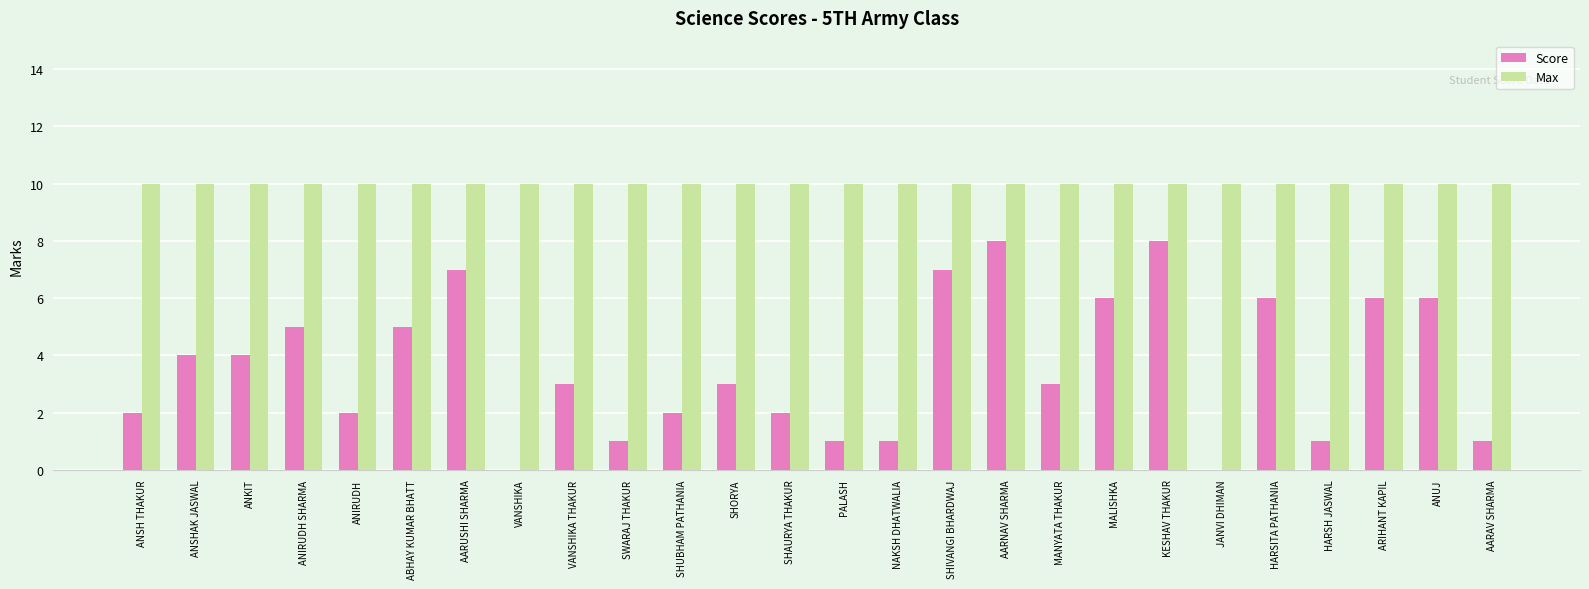

Which series changed the most between SHIVANGI BHARDWAJ and MALISHKA?

Score